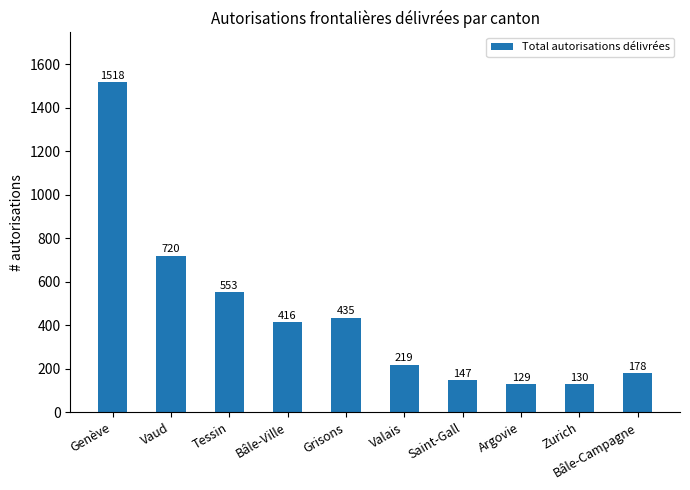

Are the bars grouped side by side (vs. stacked)?

No